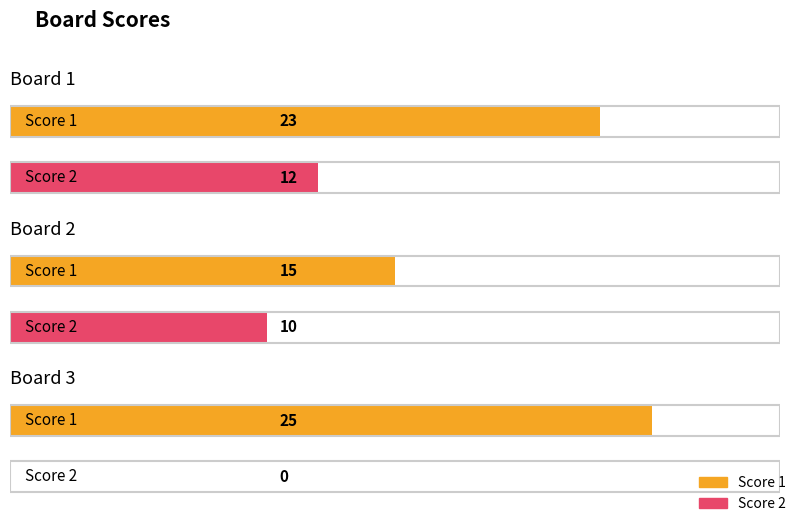

What is the value of the Score 1 bar at the 3rd from the left?

25